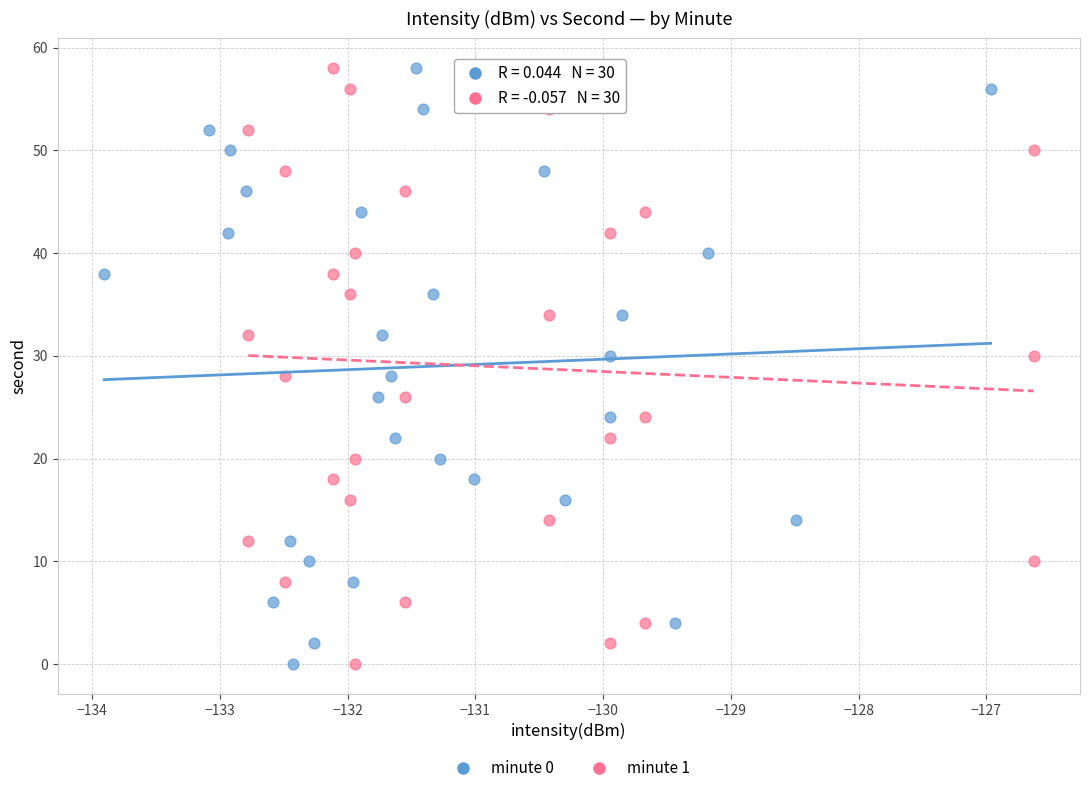

What are all the series names shown in the legend?

minute 0, minute 1